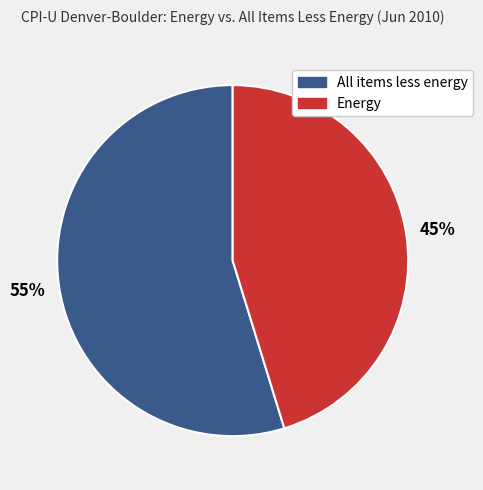

To the nearest percent, what is the difference between the largest and smallest slice percentages?

10%